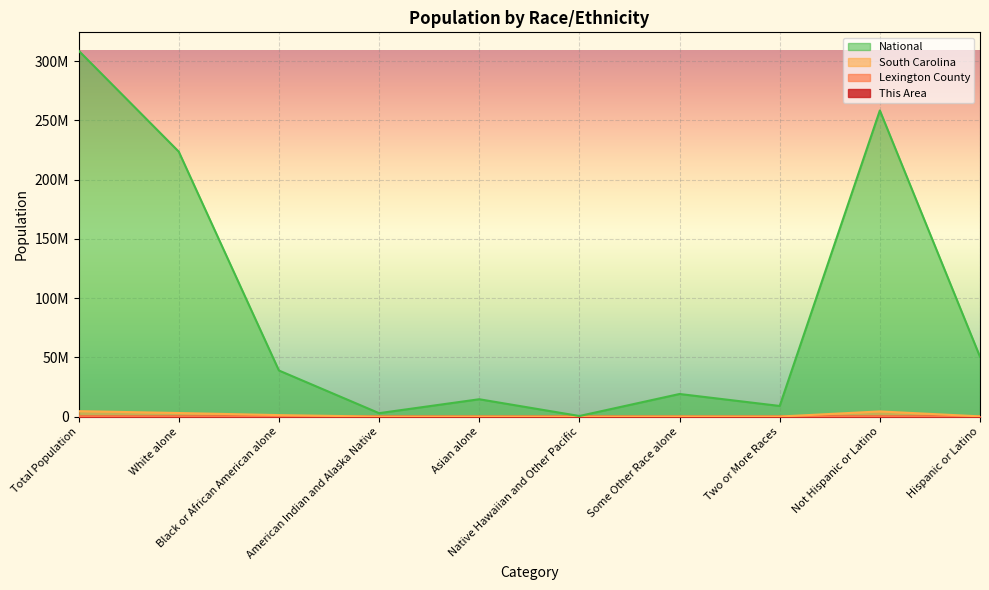

Which category has the lowest value in the National series?

Native Hawaiian and Other Pacific